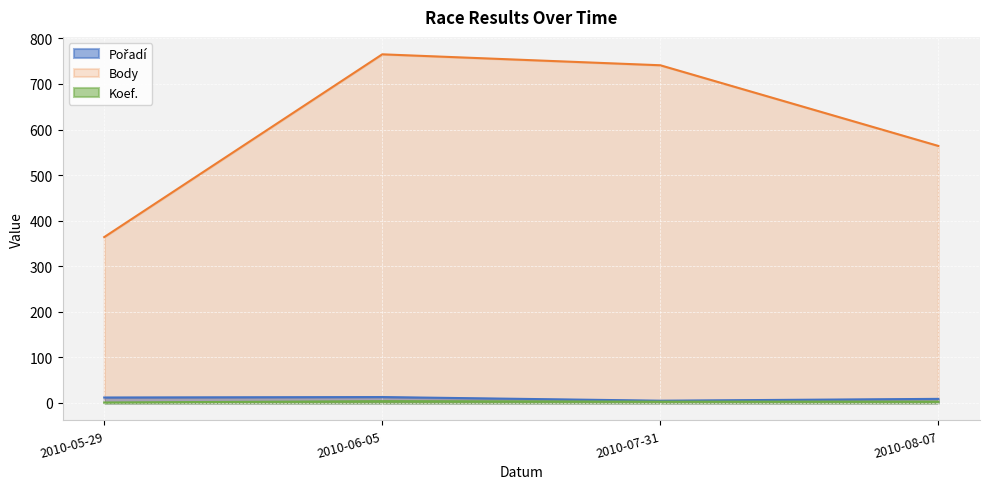

At which label does Koef. first exceed 3?

2010-06-05